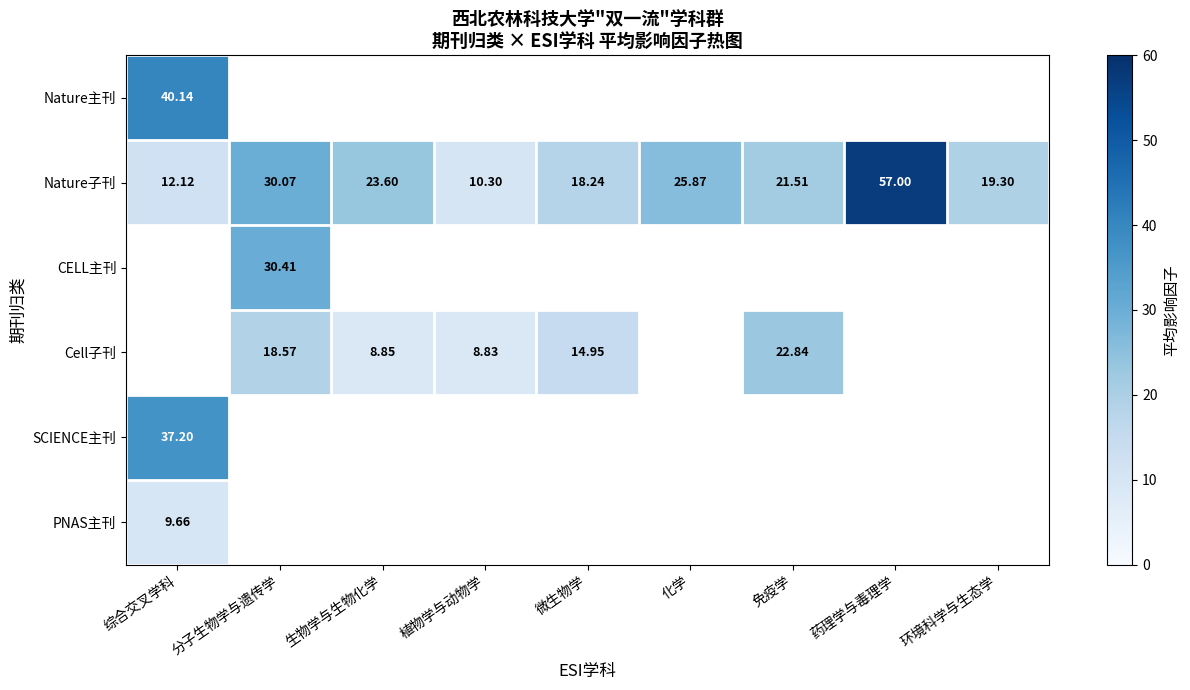

Which category has the highest value in the Nature子刊 series?

药理学与毒理学